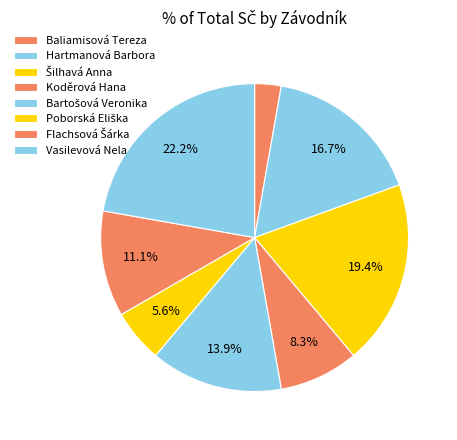

To the nearest percent, what is the difference between the largest and smallest slice percentages?

19%